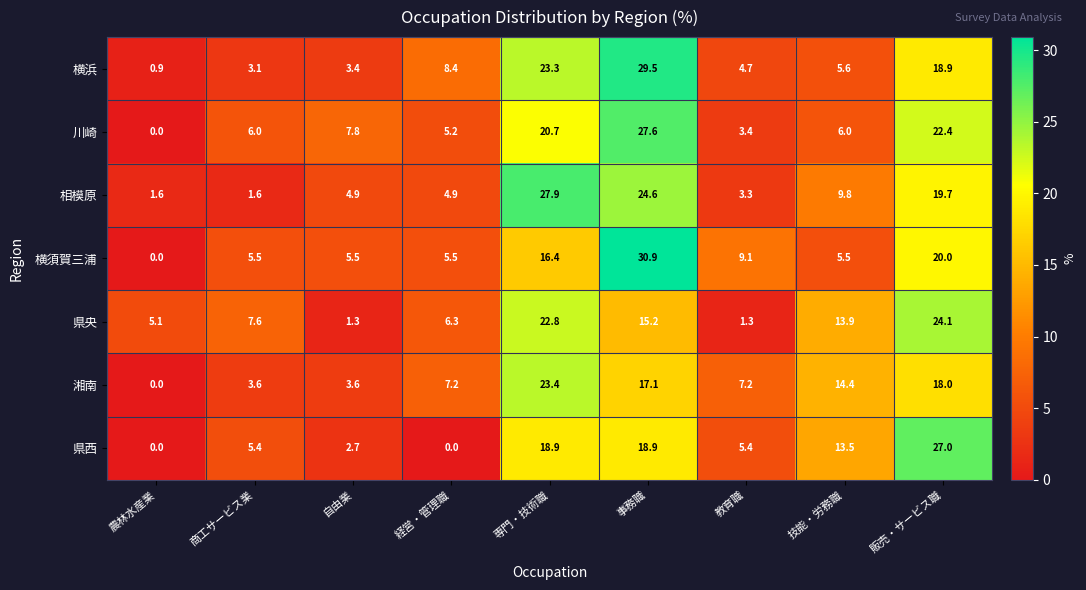

Rank the series by their maximum value, from lowest to highest.

湘南, 県央, 県西, 川崎, 相模原, 横浜, 横須賀三浦